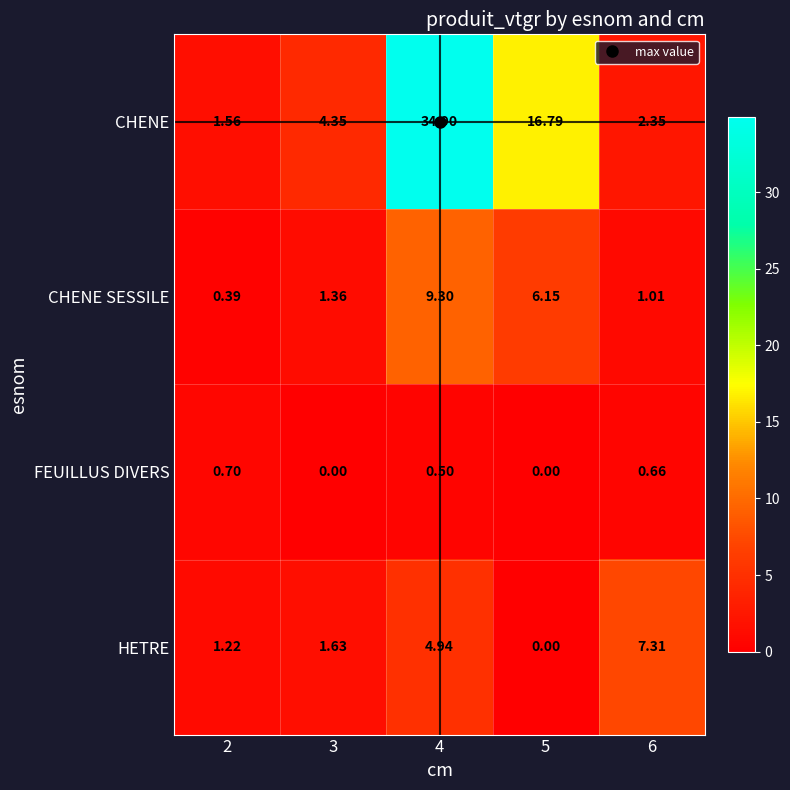

Rank the series at 3 from highest to lowest value.

CHENE, HETRE, CHENE SESSILE, FEUILLUS DIVERS